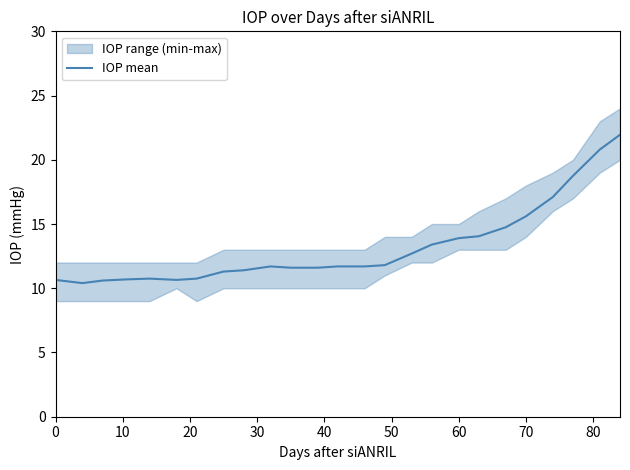

What is the value of the 18th point from the left?

13.9